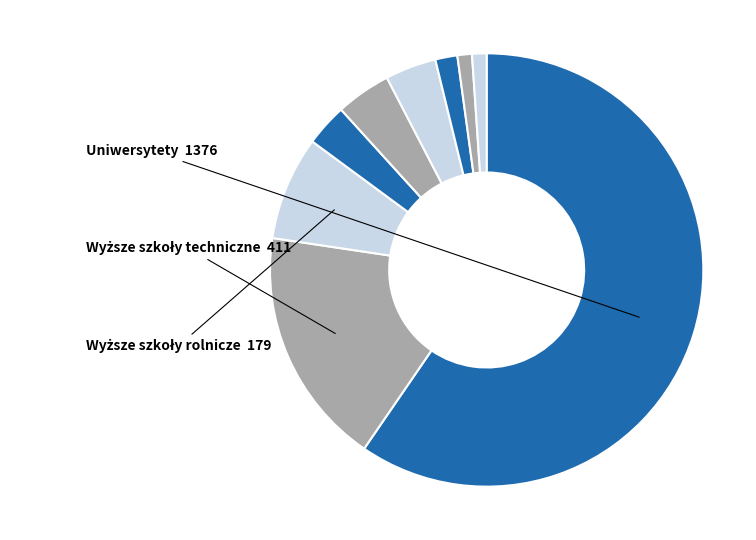

Rank the categories by value from highest to lowest.

Uniwersytety, Wyższe szkoły techniczne, Wyższe szkoły rolnicze, Wyższe szkoły pedagogiczne, Uniwersytety medyczne, Wyższe szkoły ekonomiczne, Akademie wychowania fizycznego, Wyższe szkoły artystyczne, Wyższe szkoły teologiczne